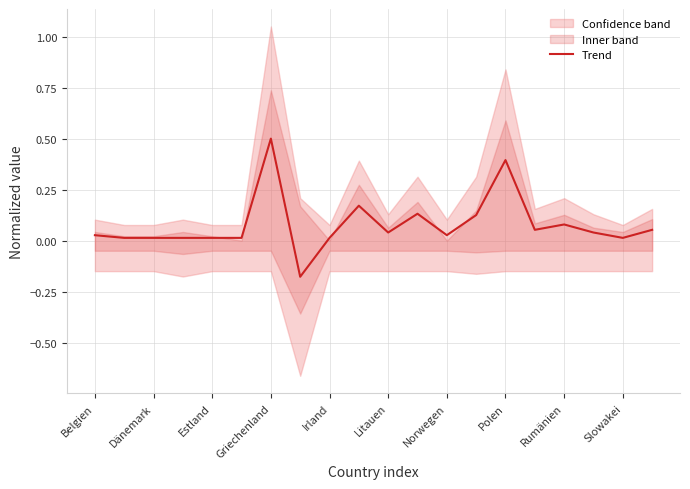

How many lines are shown in the chart?

1